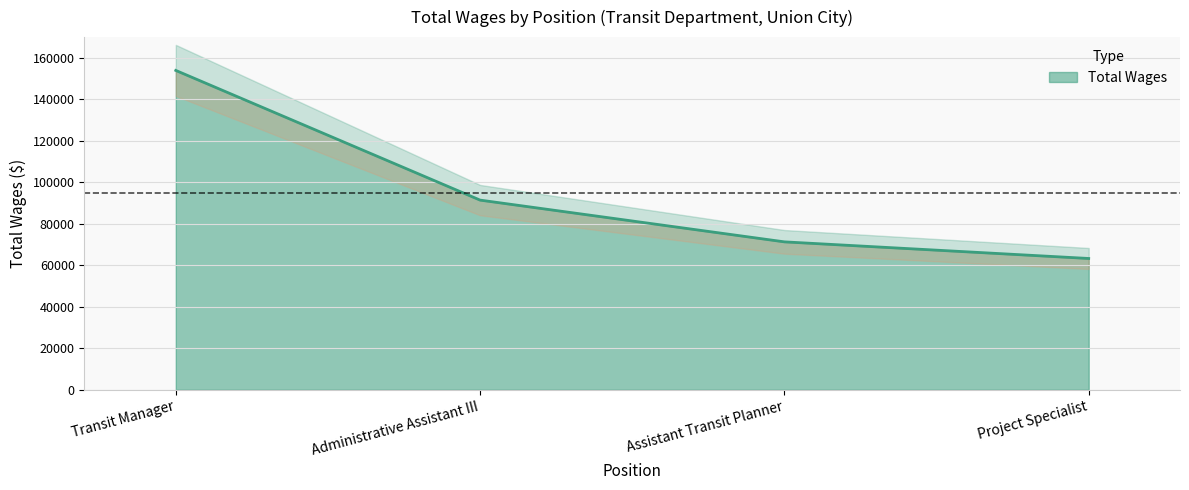

List the labels in order of value, smallest first.

Project Specialist, Assistant Transit Planner, Administrative Assistant III, Transit Manager